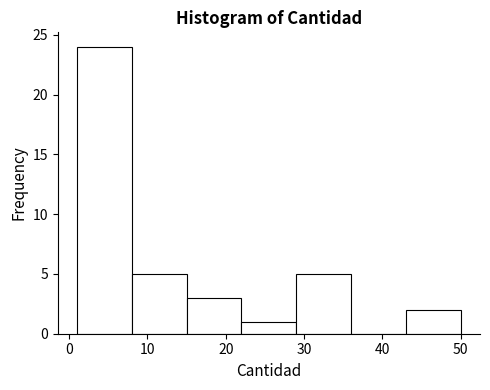

What is the height of the bar covering 43 to 50 on the x-axis? The values are not printed on the chart, so give them approximately, as read against the axis.

2